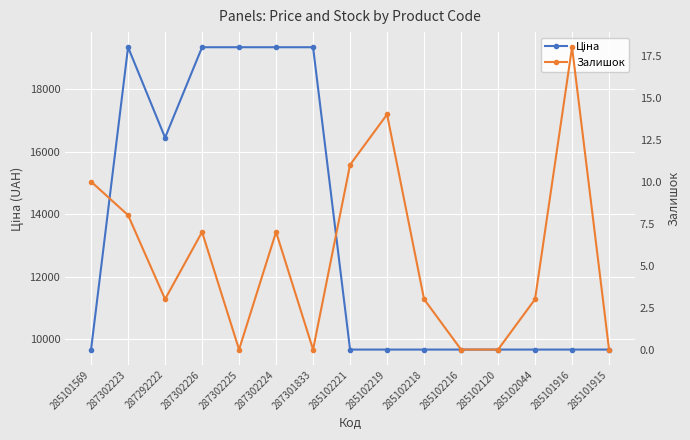

True or false: Залишок and Ціна cross at least once.

False